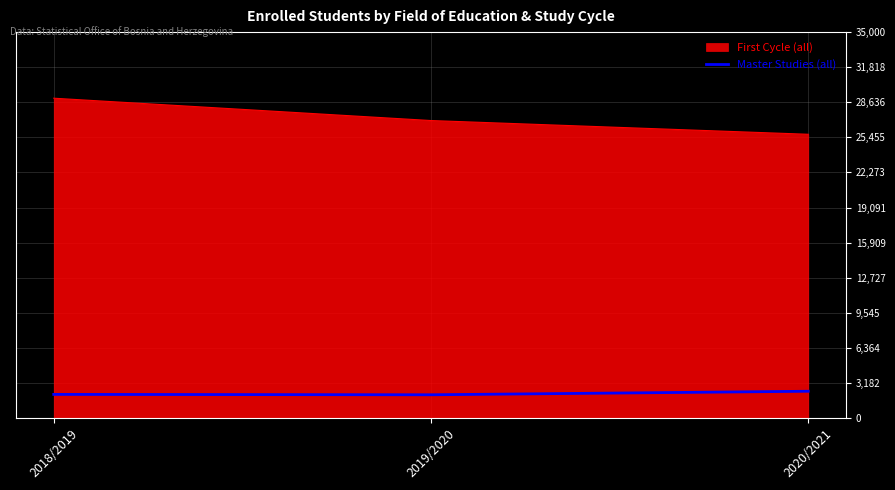

What is the maximum value shown in the chart?

29006